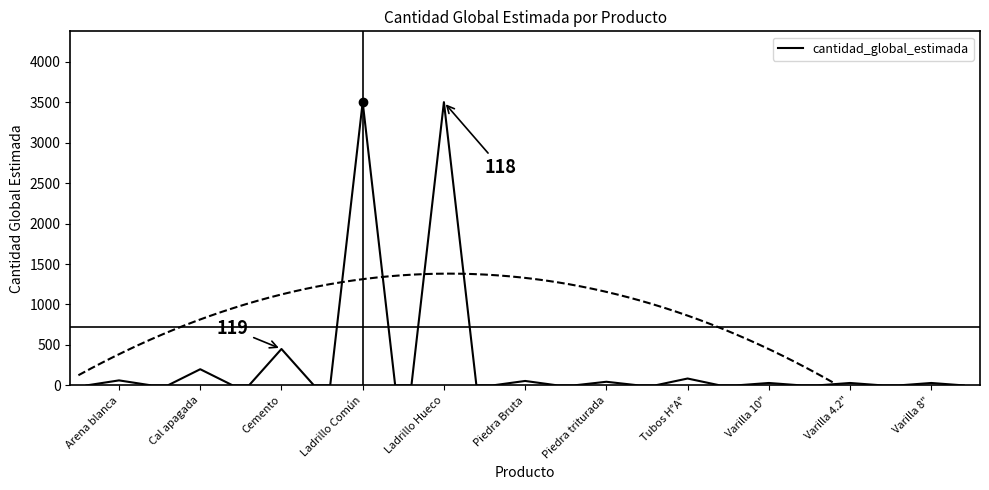

Where is cantidad_global_estimada nearest to the value 1750?

Cemento